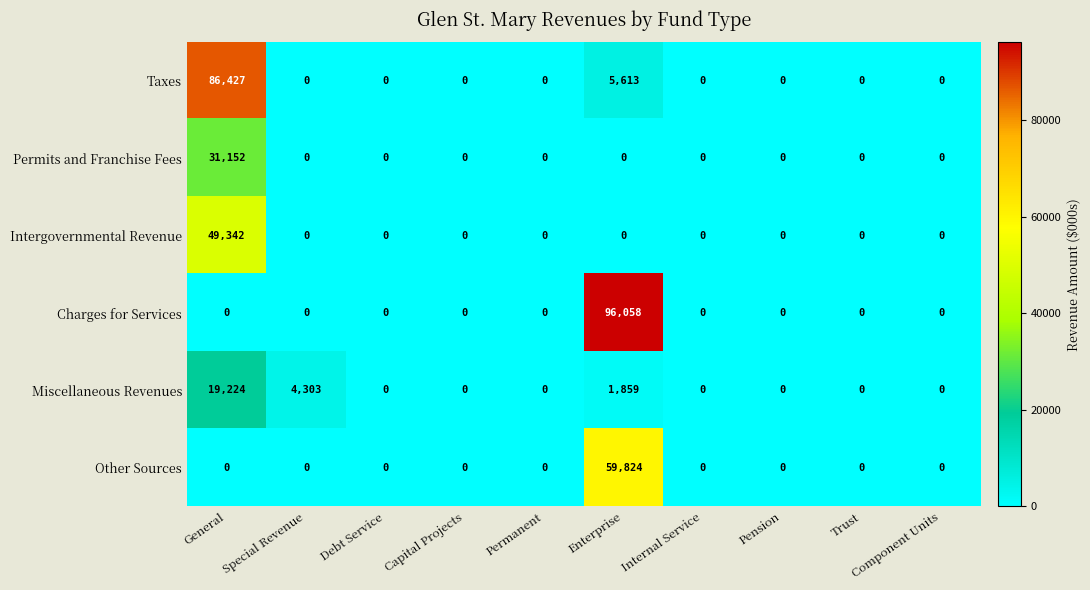

The Other Sources series shows -40272 at Permanent. True or false?

False